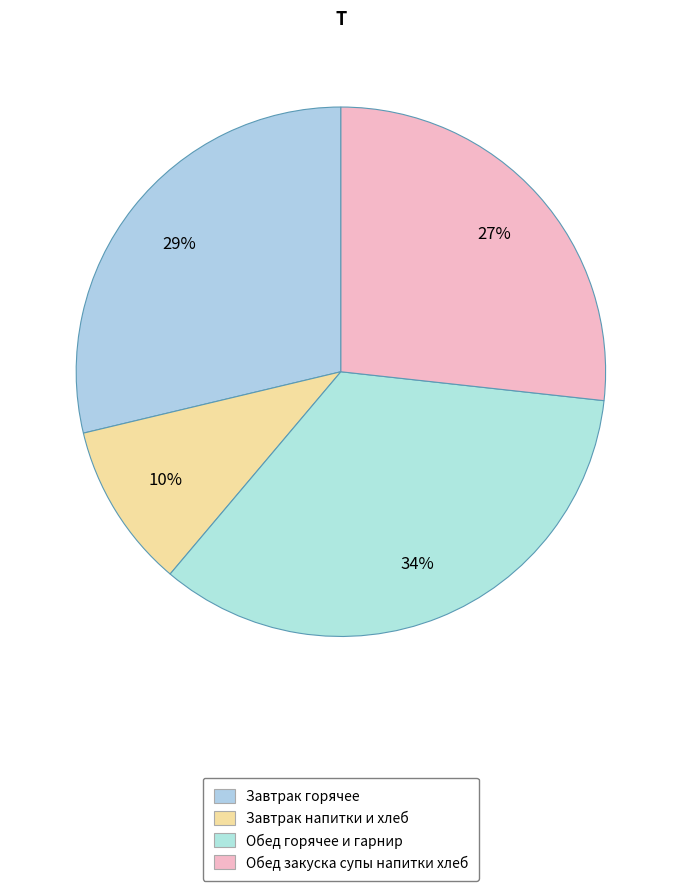

How many slices are in this pie chart?

4